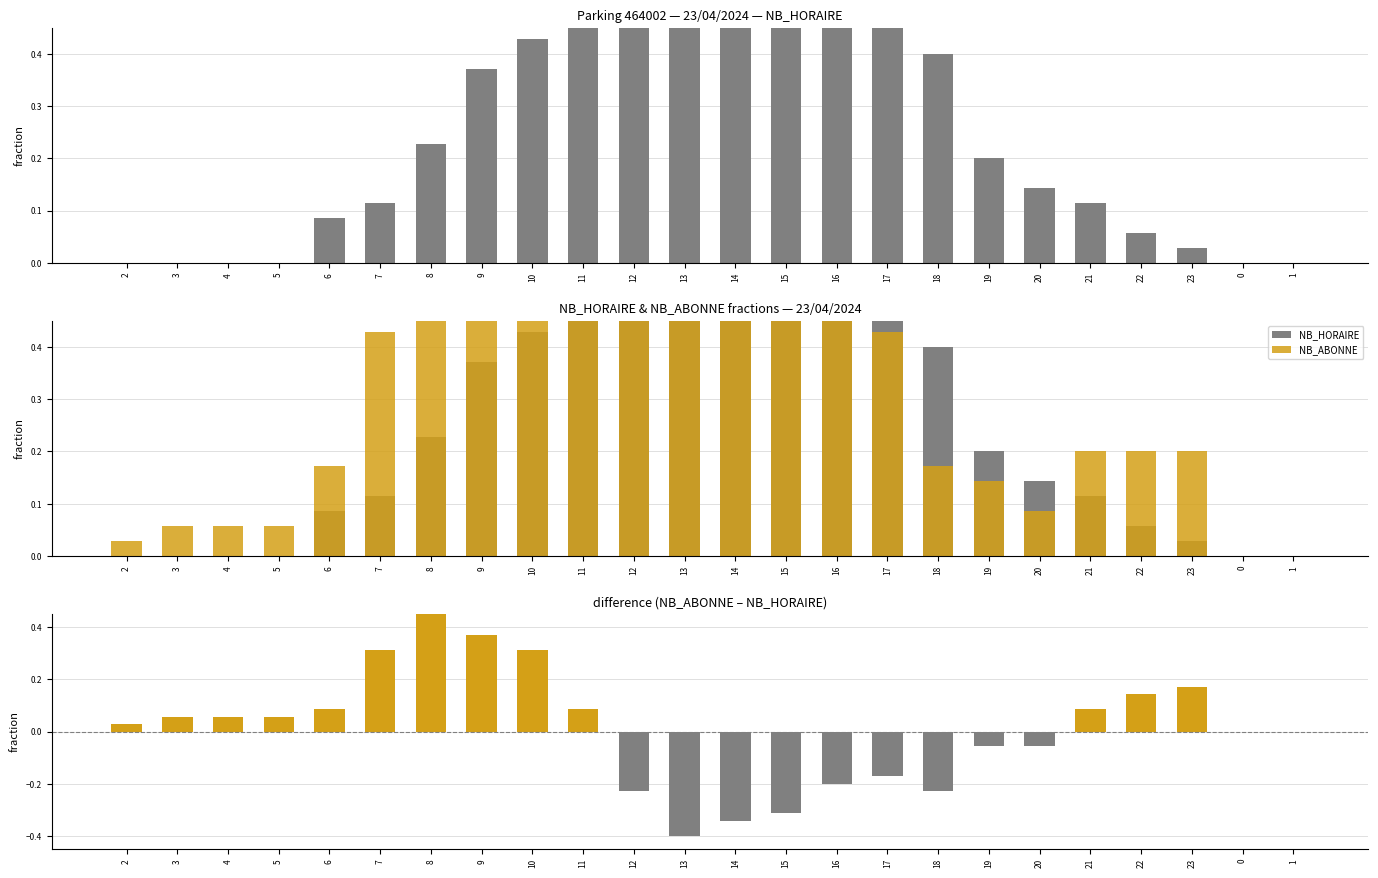

What is the label of the 20th bar from the left?

21